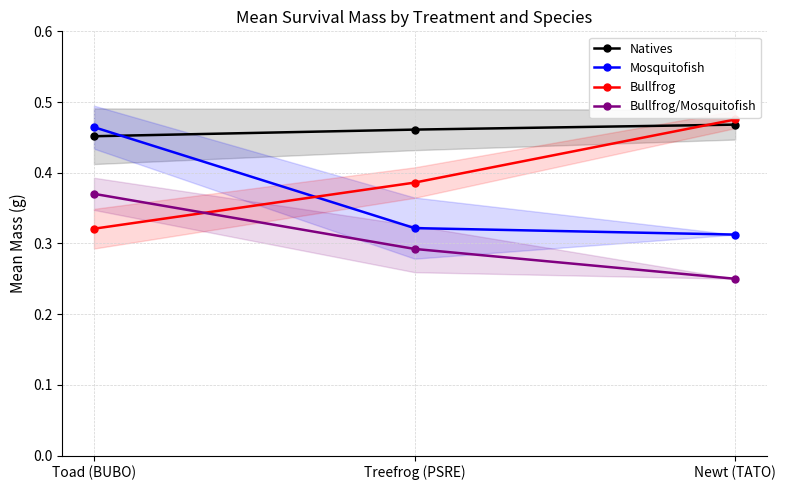

What is the difference between the Bullfrog values at Toad (BUBO) and Newt (TATO)?

0.2